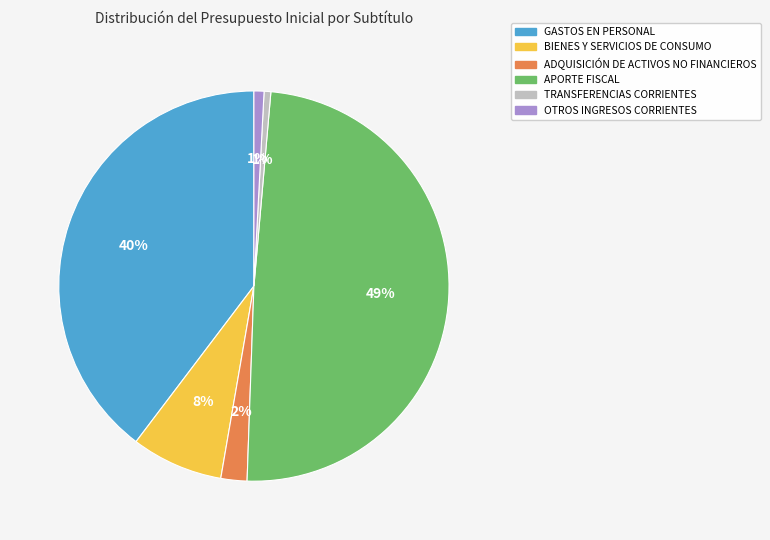

True or false: OTROS INGRESOS CORRIENTES accounts for 1% of the total.

True